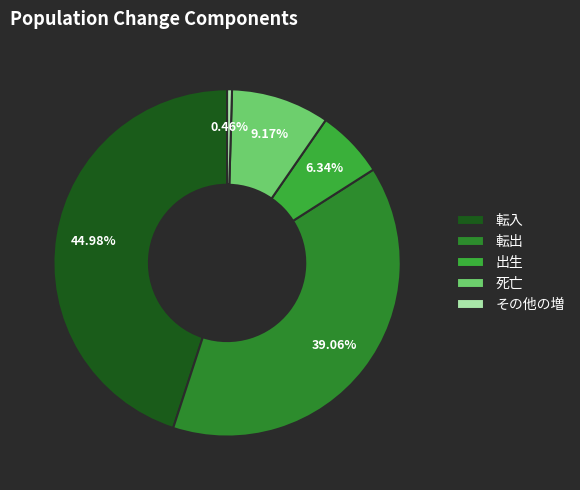

What is the total percentage of 出生 and 転出?

45.4%